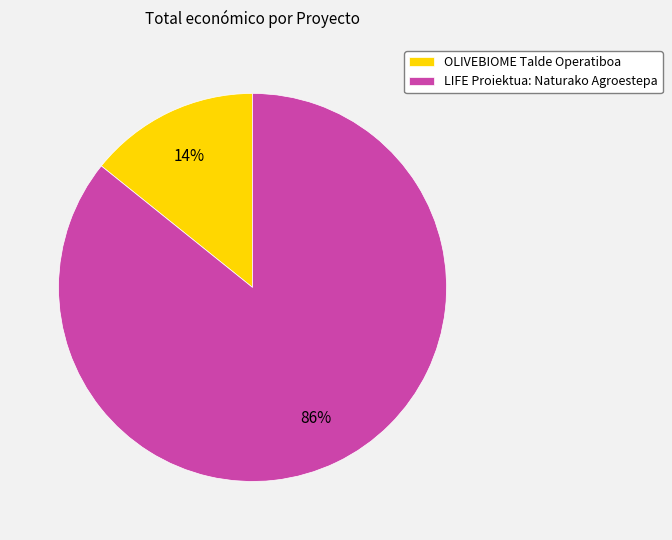

Which category accounts for the majority?

LIFE Proiektua: Naturako Agroestepa